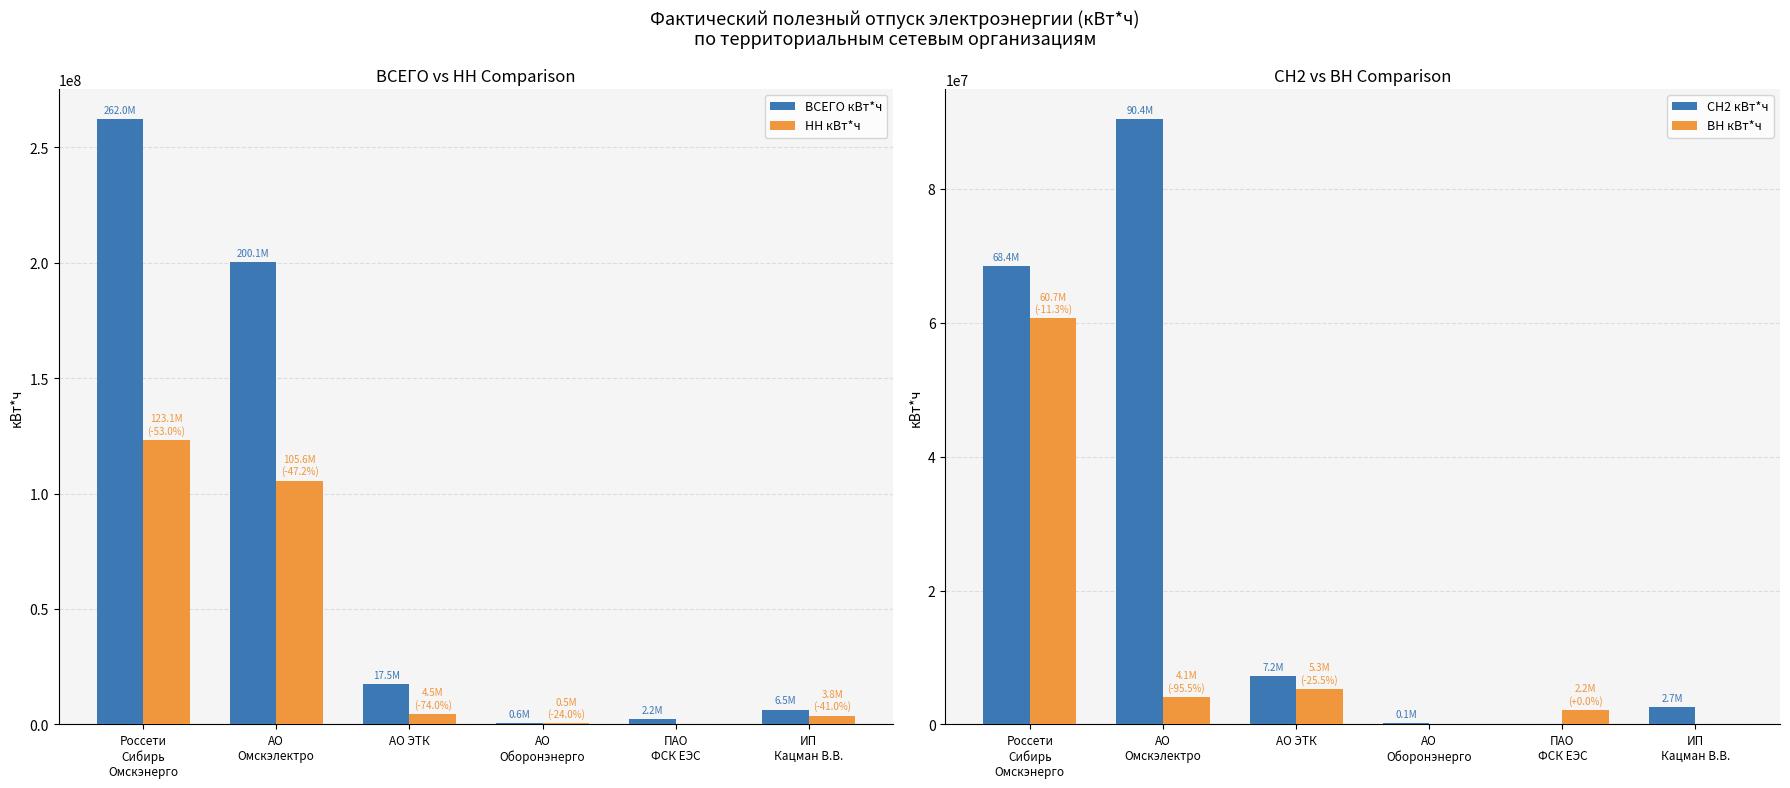

Rank the categories by ВН кВт*ч value from lowest to highest.

АО
Оборонэнерго, ИП
Кацман В.В., ПАО
ФСК ЕЭС, АО
Омскэлектро, АО ЭТК, Россети
Сибирь
Омскэнерго